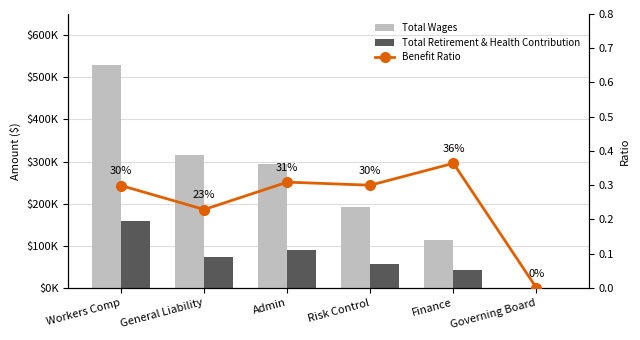

Which series changed the most between Risk Control and Governing Board?

Total Wages